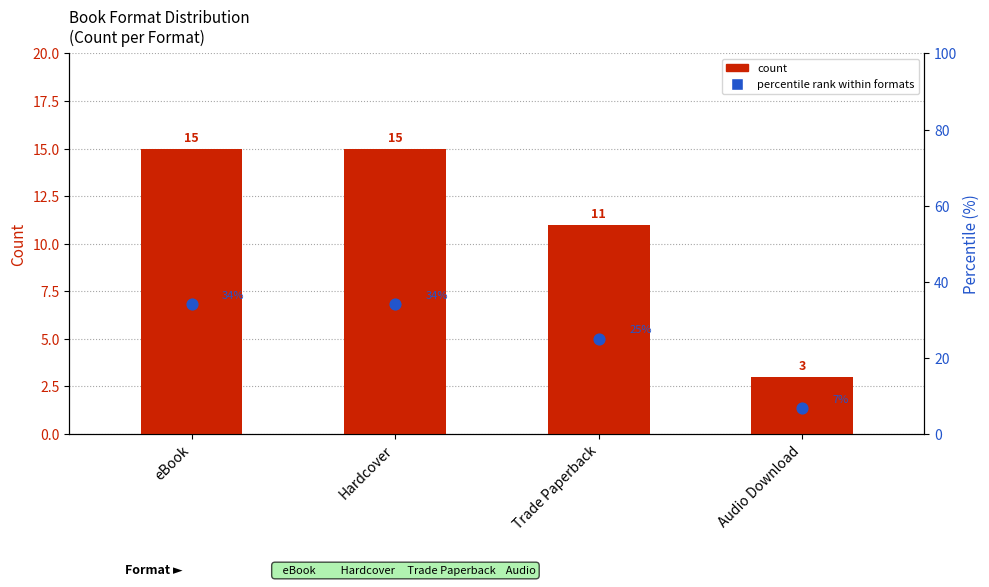

What is the total value across all series at Audio Download?

9.8